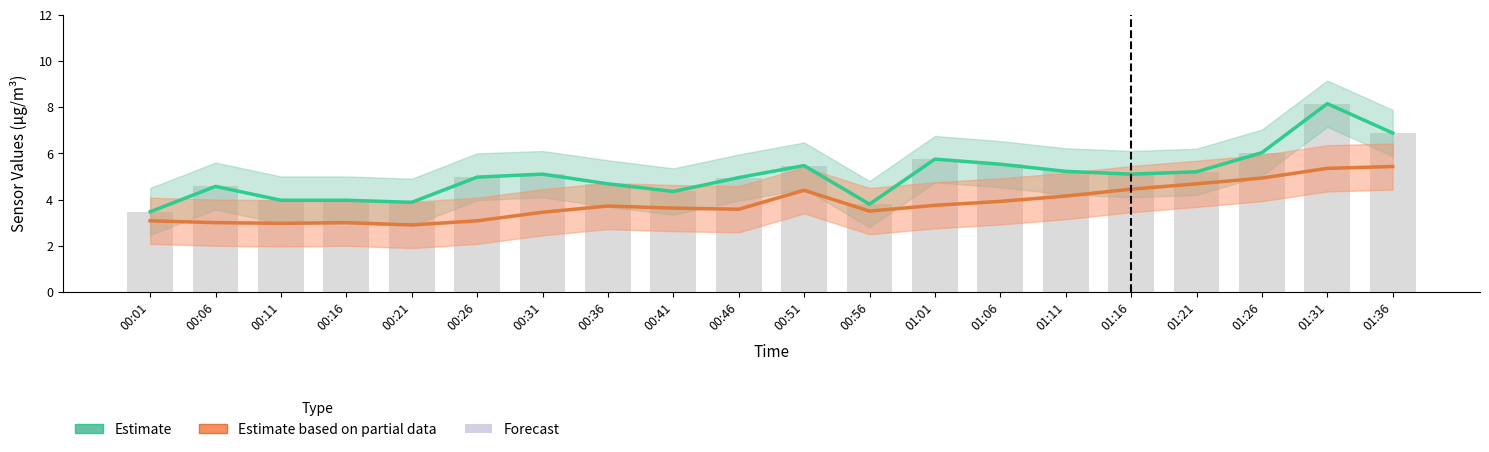

What is the difference between the second highest and minimum values in the SDS_P1 (Estimate) series?

3.4